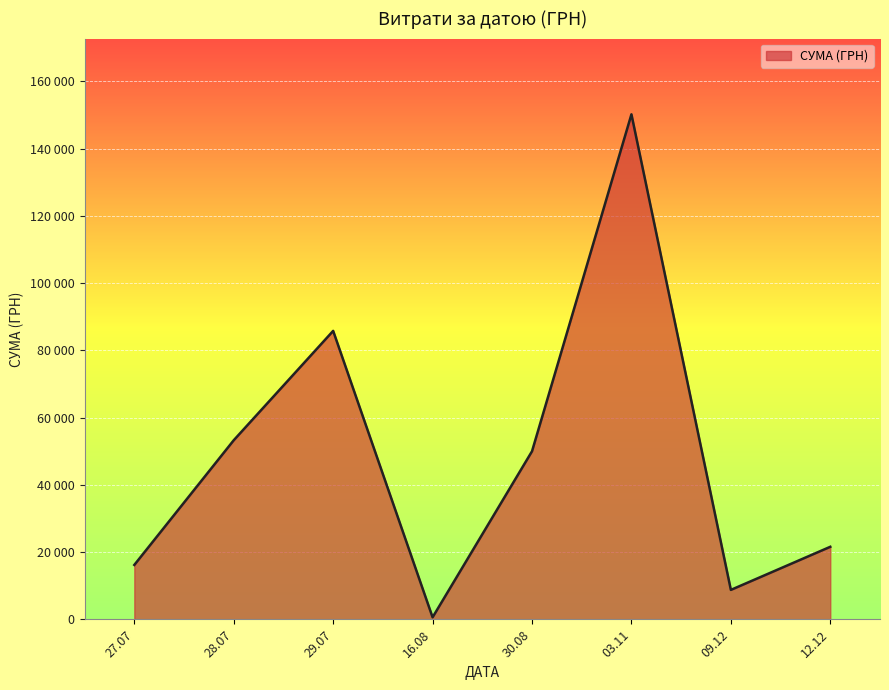

Does the chart have visible grid lines?

Yes